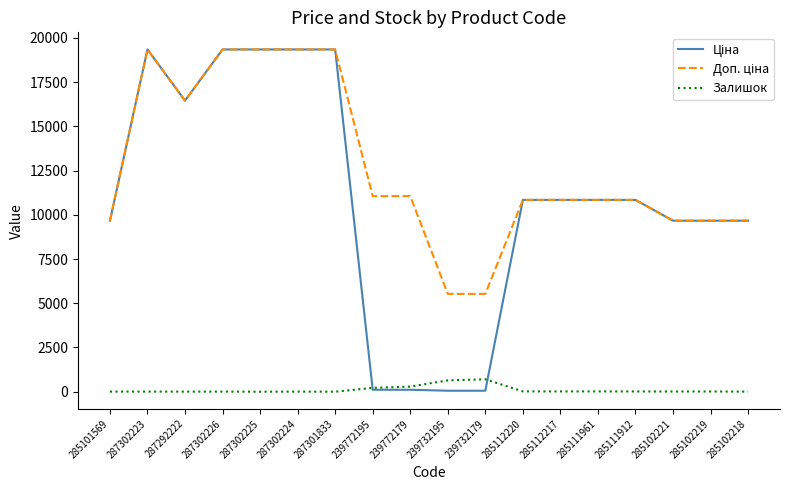

How many lines are shown in the chart?

3